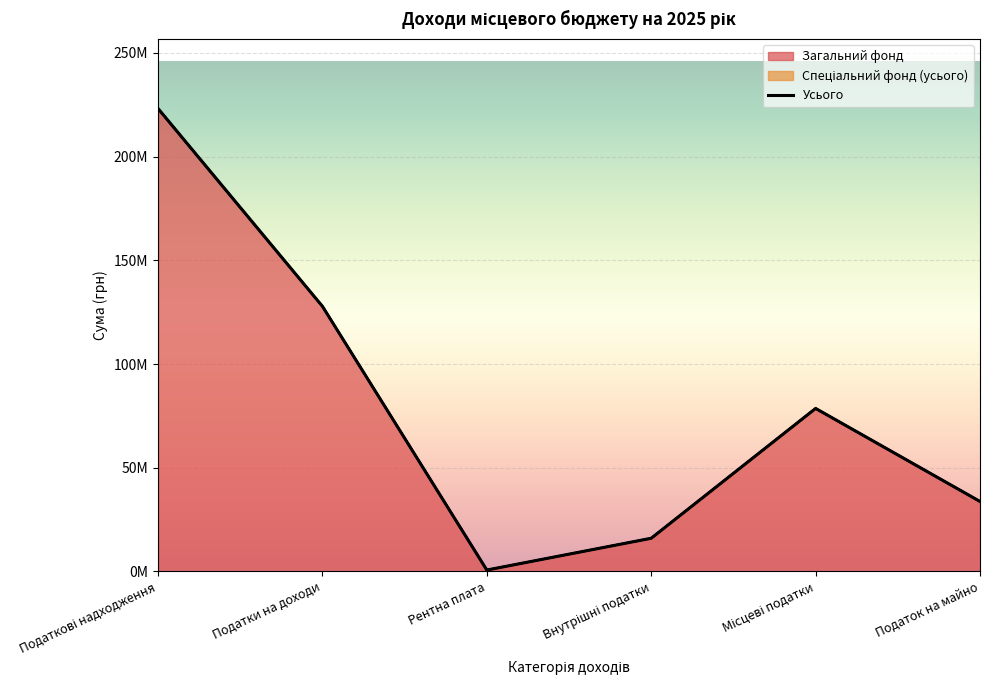

What is the maximum value for Загальний фонд?

223135000